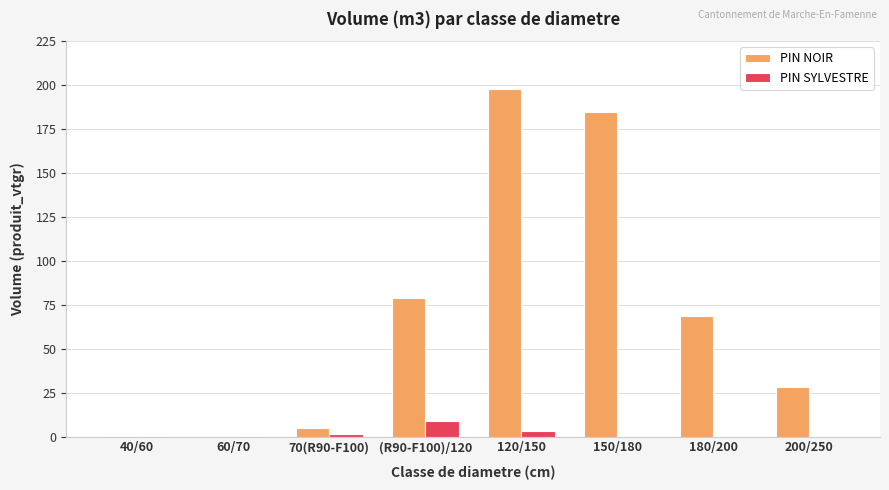

The PIN NOIR series shows 260.7 at 120/150. True or false?

False